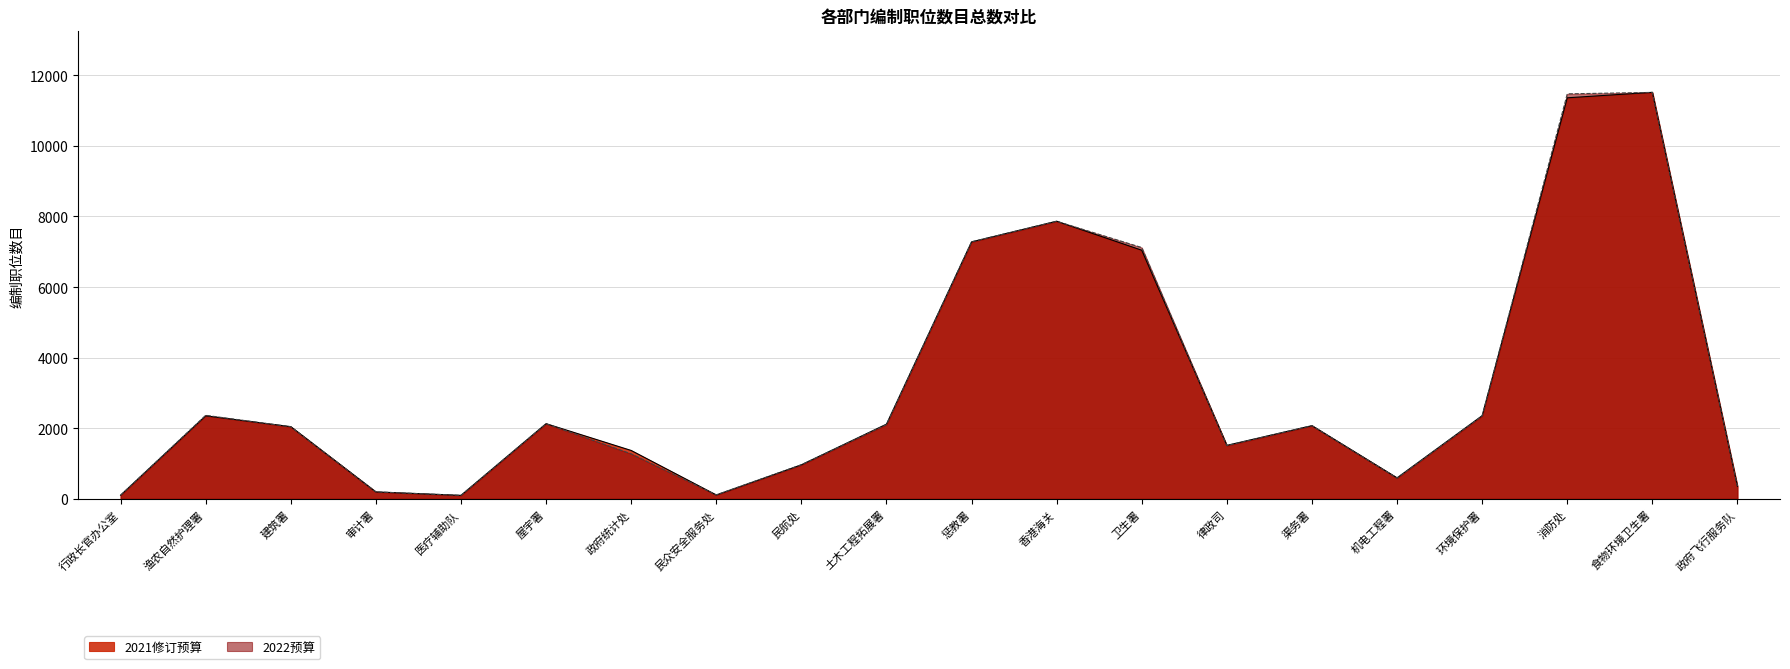

Which category has the lowest value in the 2021修订预算 series?

医疗辅助队